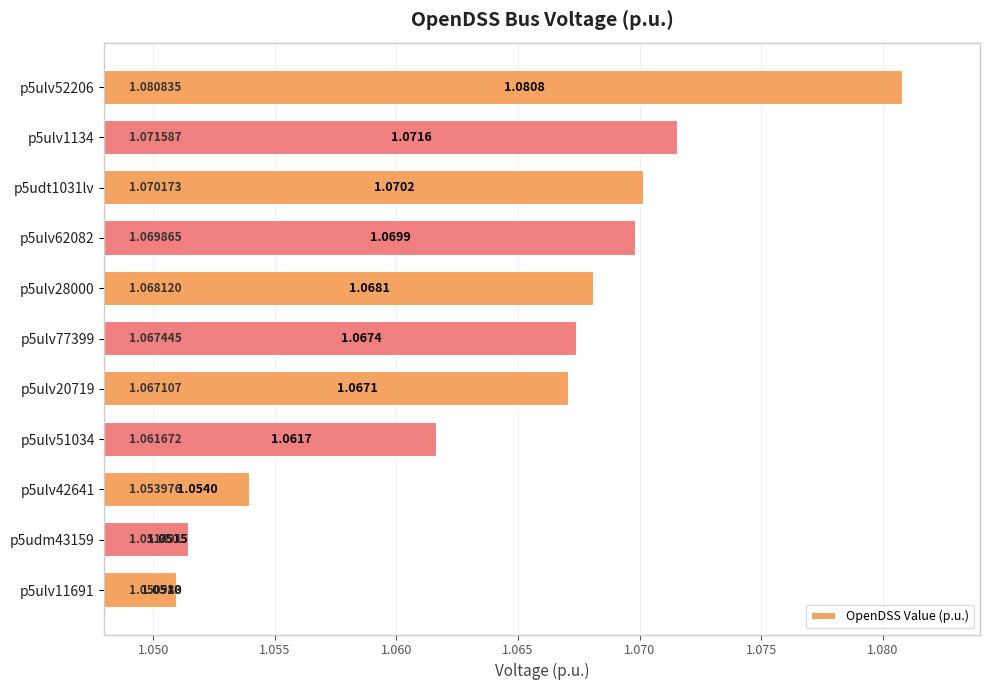

How many values are between 1 and 2?

11